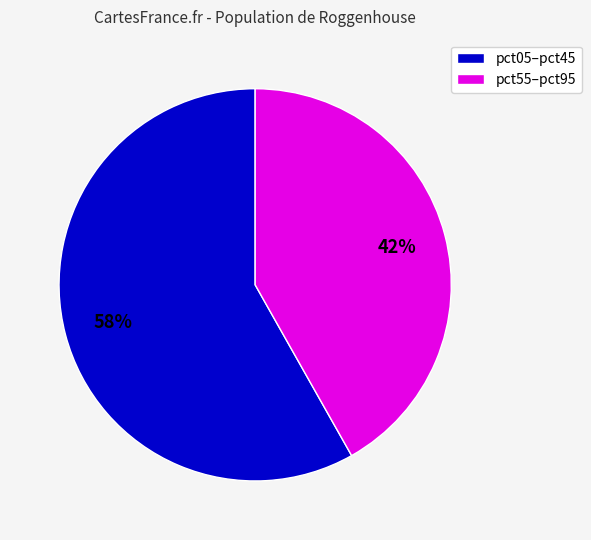

To the nearest percent, what percentage of the pie is pct05–pct45?

58%